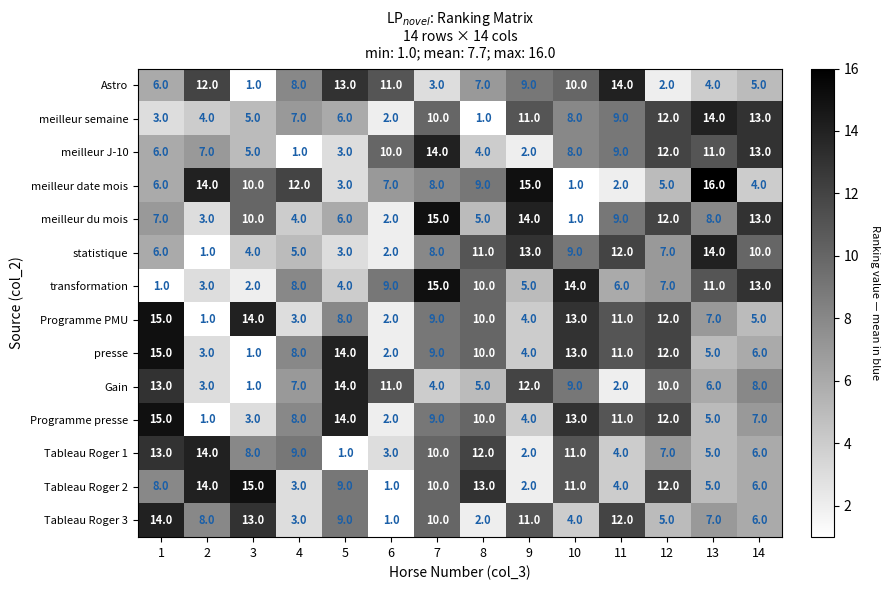

What is the total value across all series at 3?

92